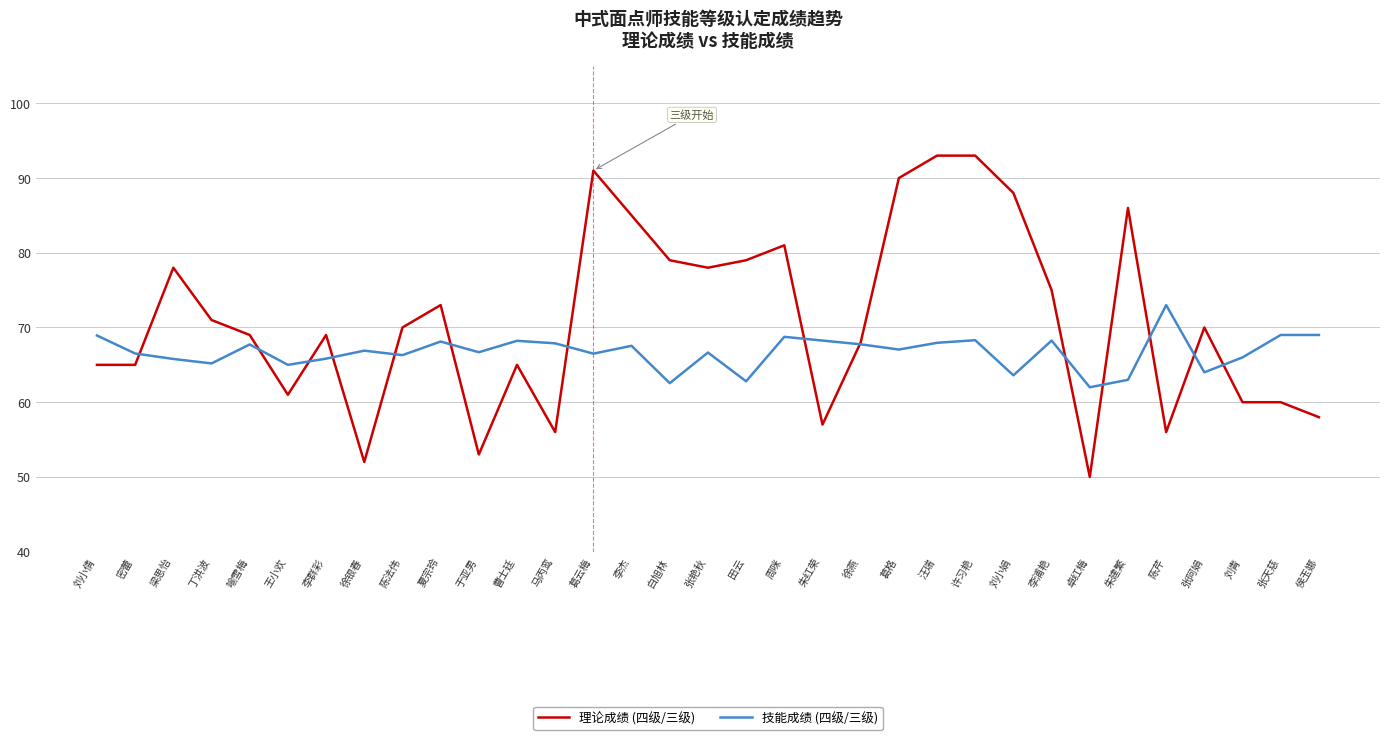

List the series in order of their overall mean, lowest first.

技能成绩 (四级/三级), 理论成绩 (四级/三级)